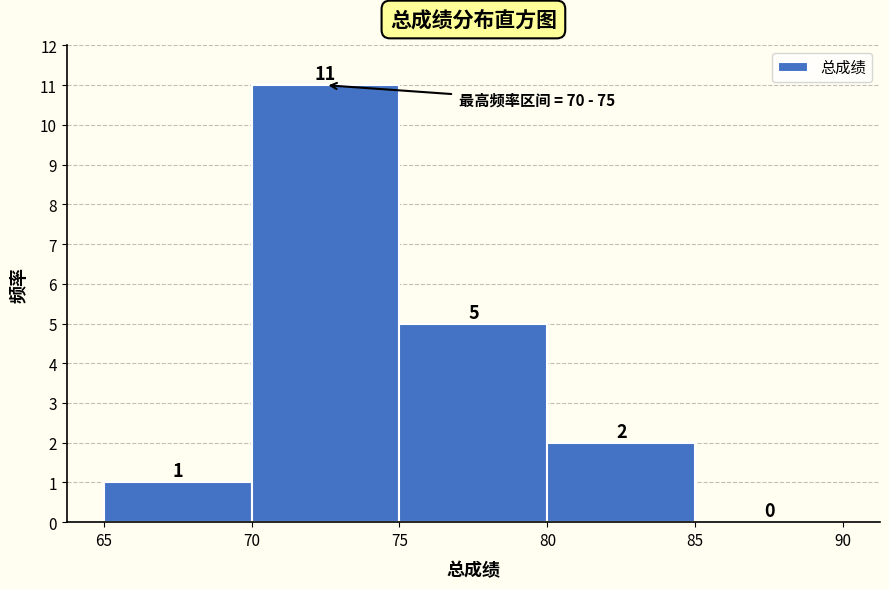

Reading left to right, list every bar in this chart as the range it spans on the x-axis followed by its height.

65 to 70: 1
70 to 75: 11
75 to 80: 5
80 to 85: 2
85 to 90: 0